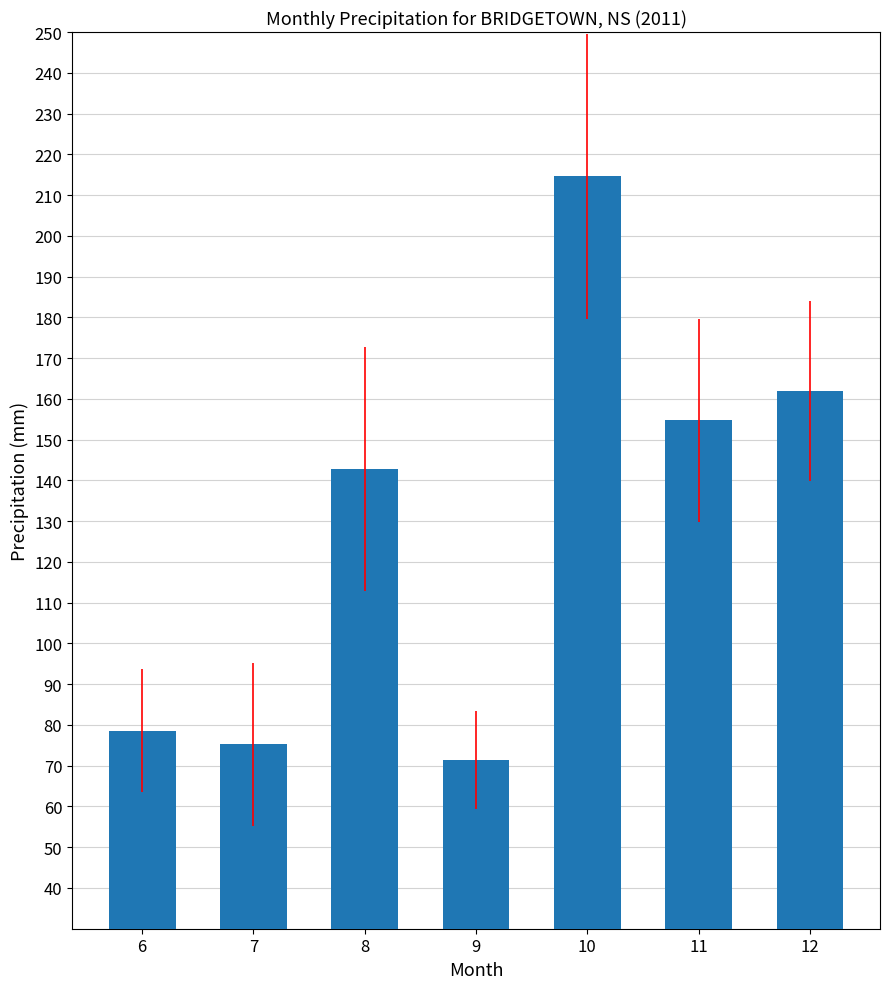

What is the difference between the second highest and second lowest values?

86.7